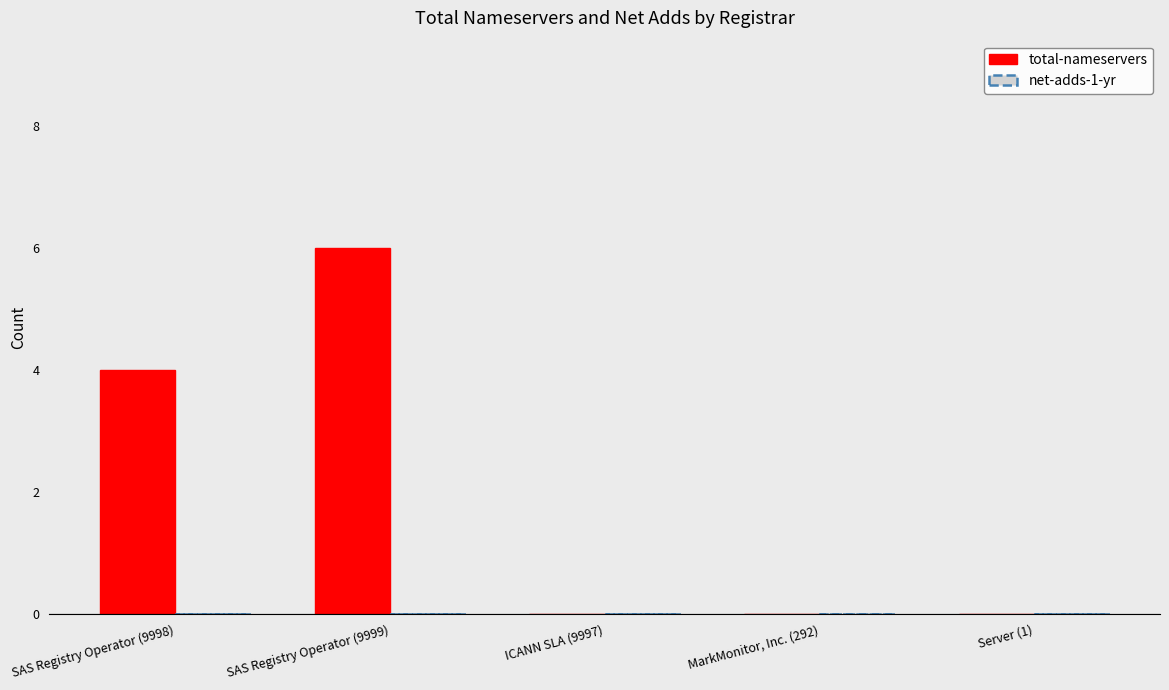

At which category does the chart reach its peak across all series?

SAS Registry Operator (9999)